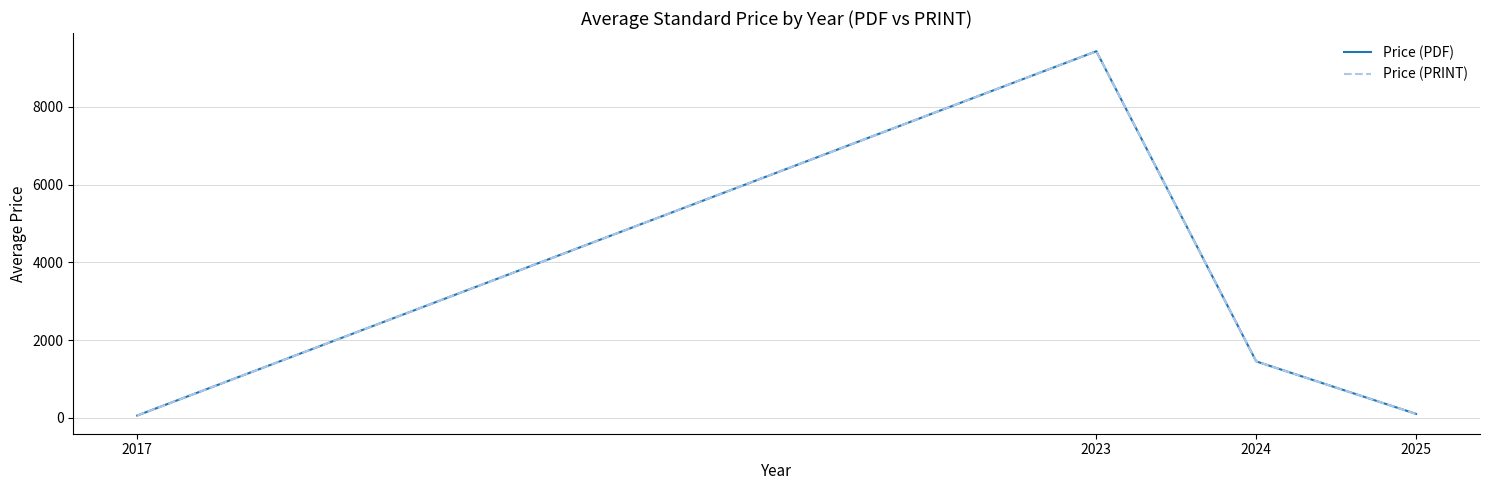

The Price (PRINT) series shows 61.0 at 2017. True or false?

True